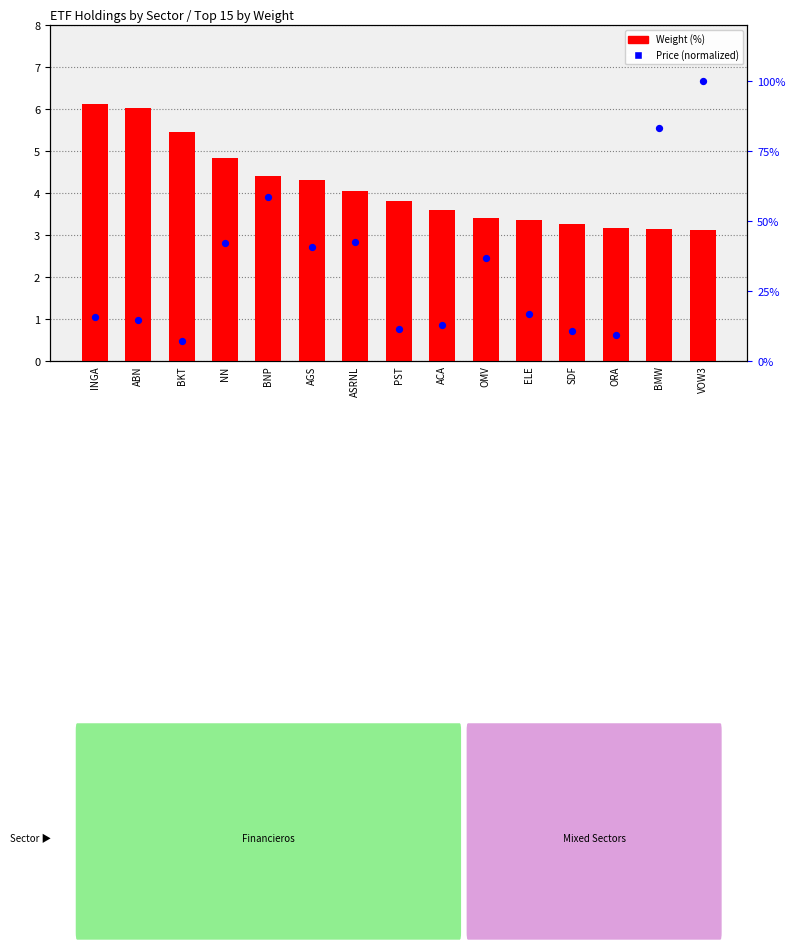

Which series reaches the minimum Y coordinate?

Weight (%)